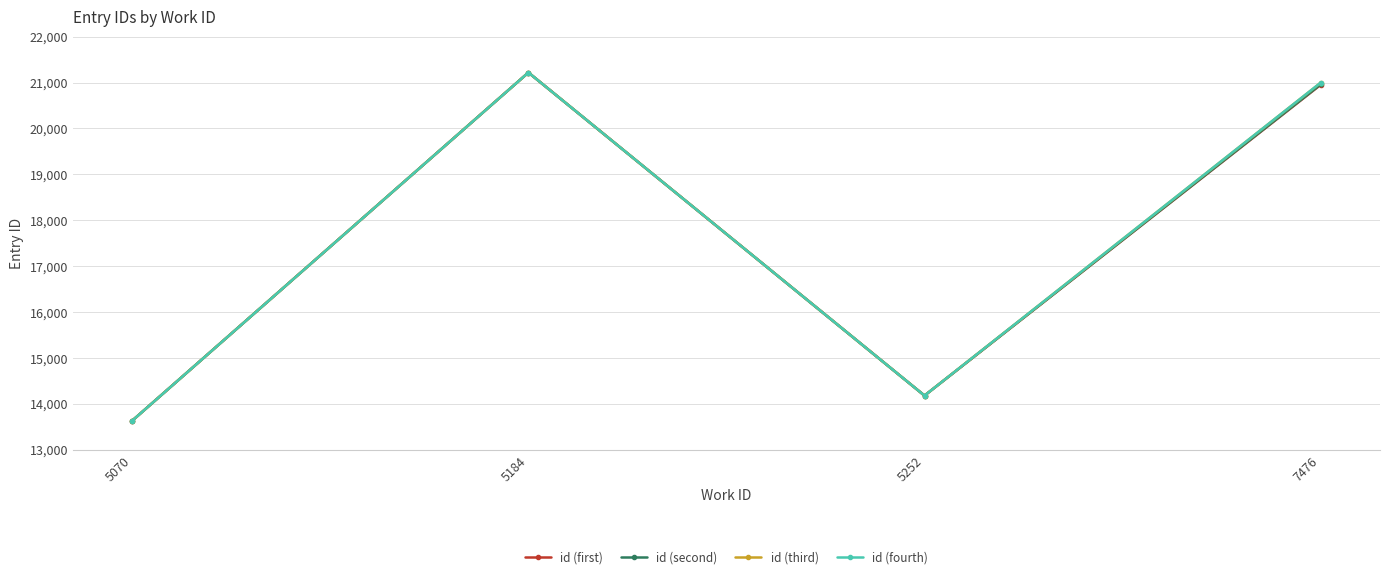

What is the difference between the id (third) values at 5252 and 5184?

7038